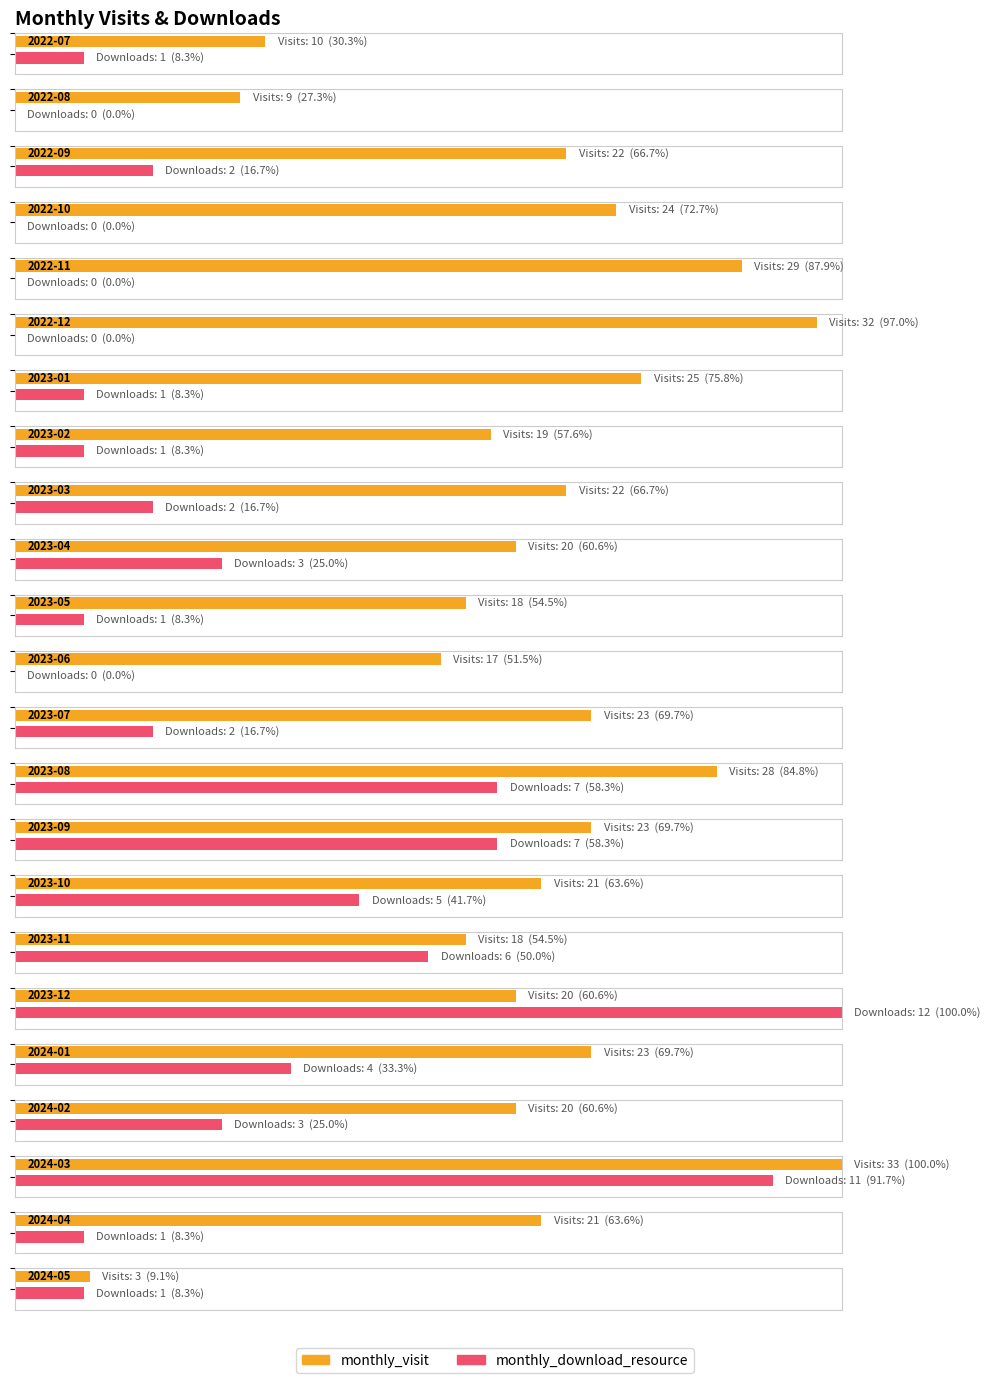

Which category has the lowest value in the monthly_visit series?

2024-05